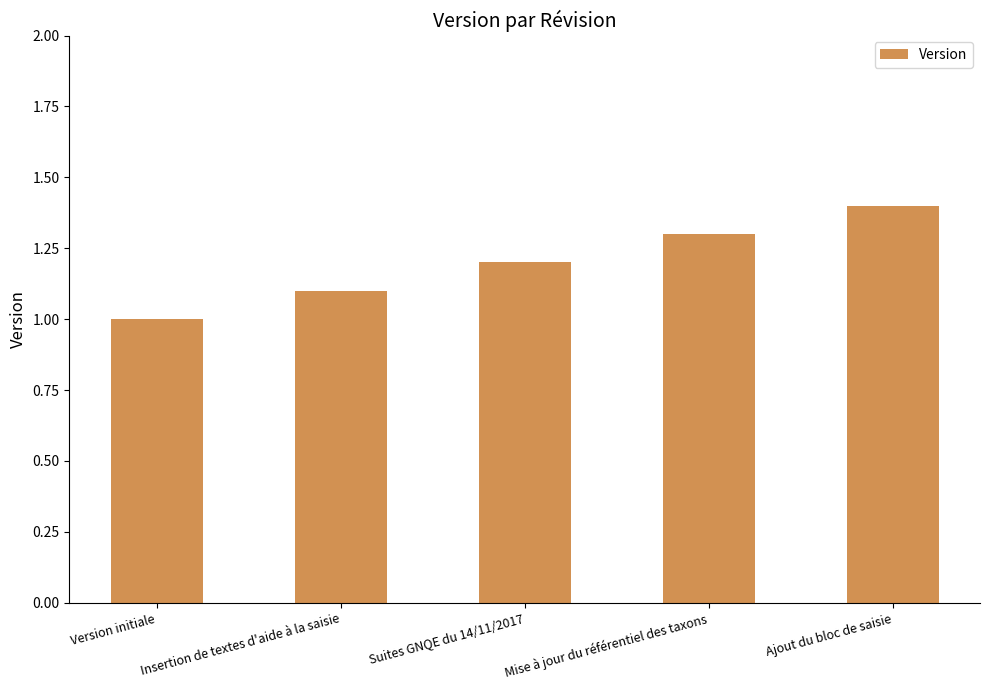

Where is the data nearest to the value 1?

Version initiale